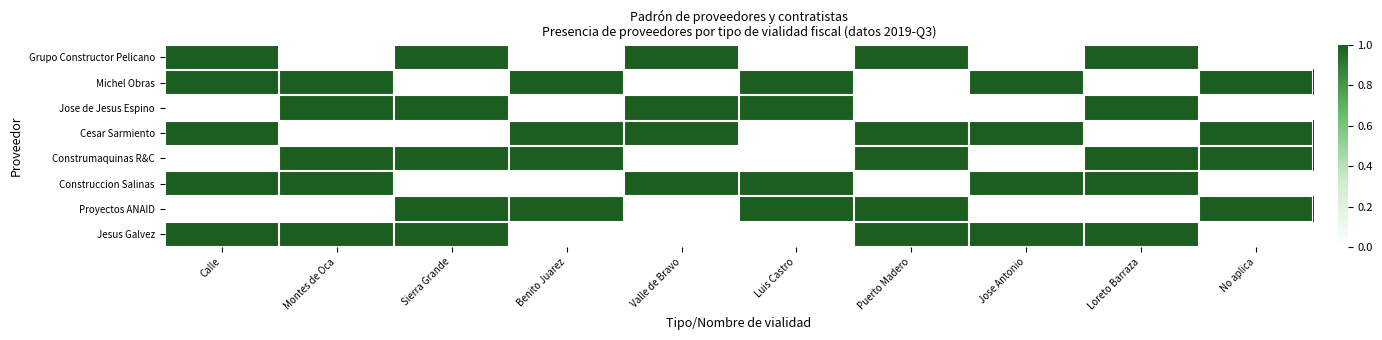

Rank the series at Benito Juarez from highest to lowest value.

Michel Obras, Cesar Sarmiento, Construmaquinas R&C, Proyectos ANAID, Grupo Constructor Pelicano, Jose de Jesus Espino, Construccion Salinas, Jesus Galvez